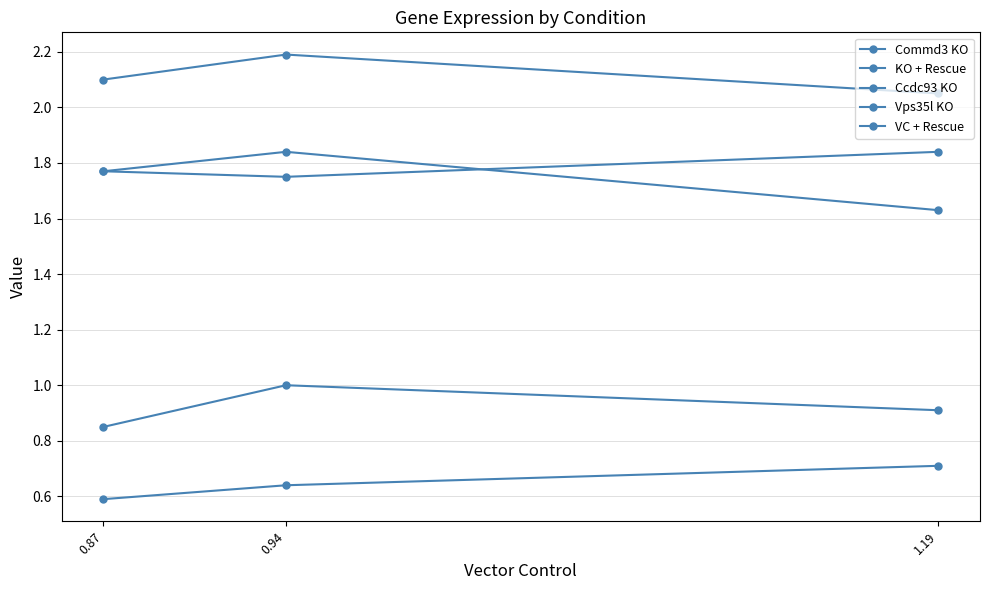

Count the Ccdc93 KO values in the range 2 to 3.

3